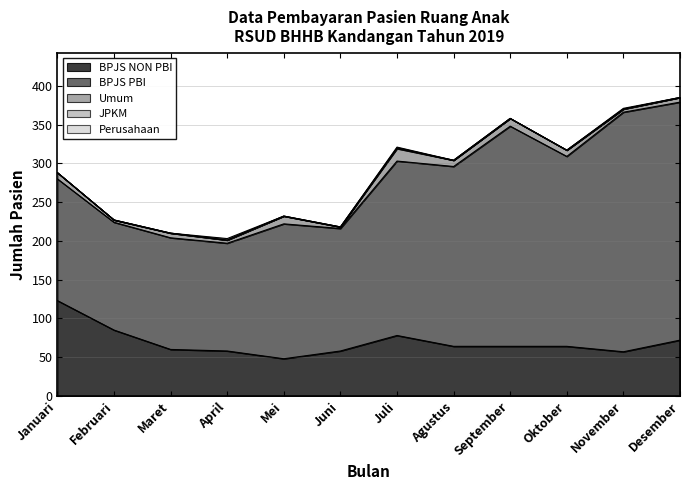

What are all the series names shown in the legend?

BPJS NON PBI, BPJS PBI, Umum, JPKM, Perusahaan